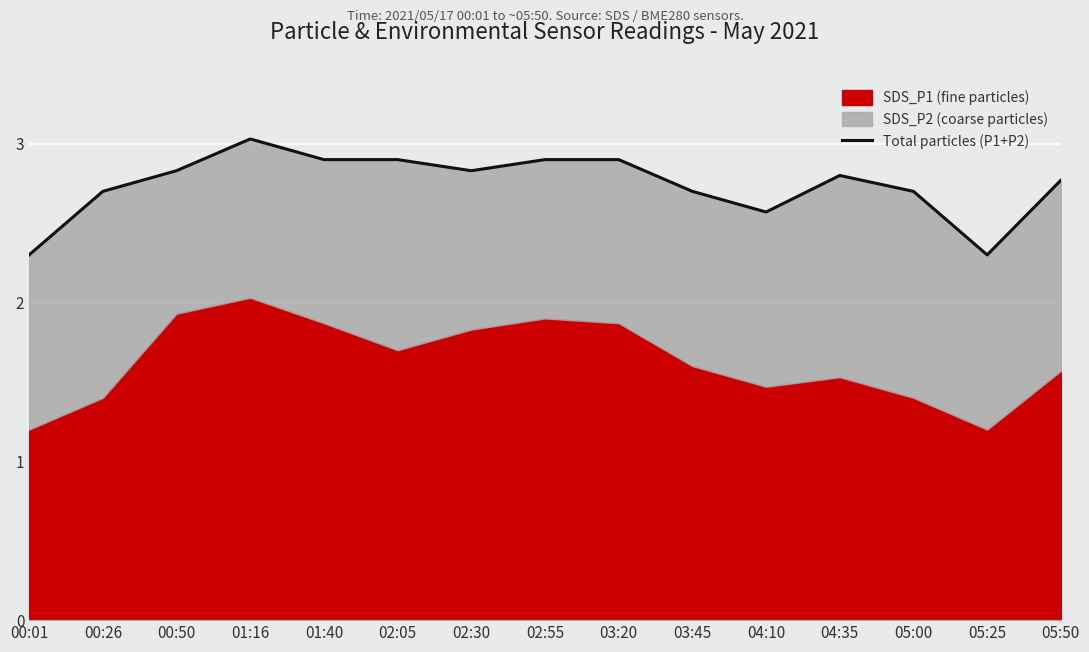

Does the chart display data point markers on the line(s)?

No